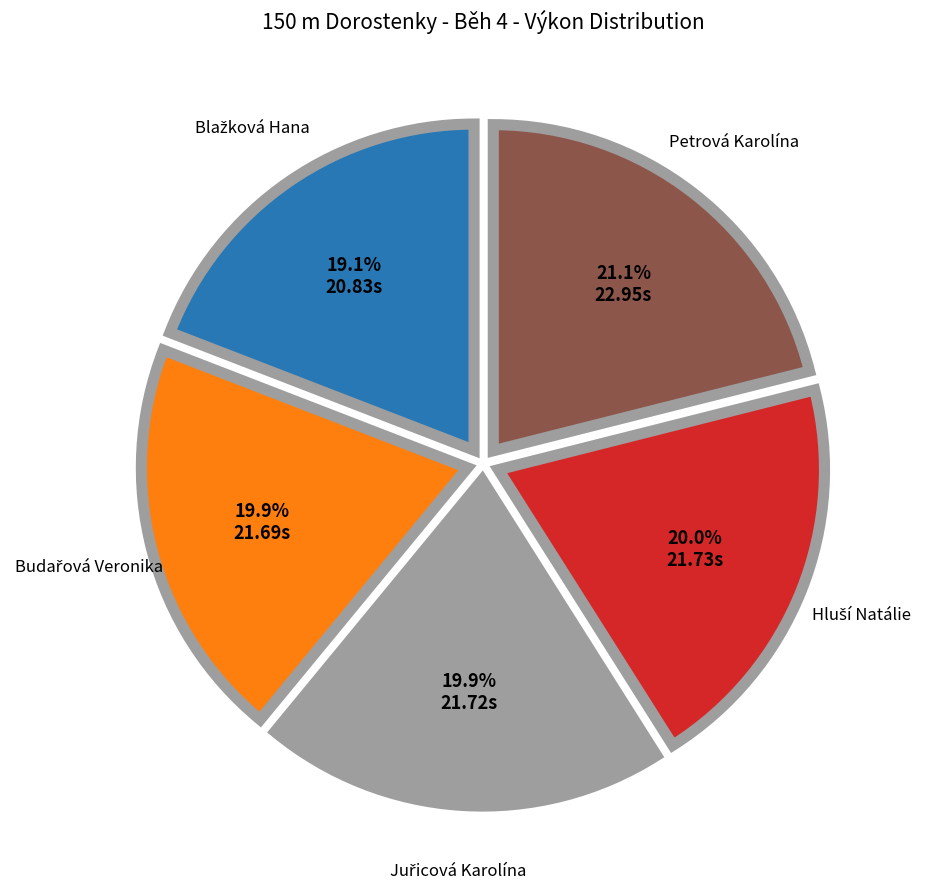

How many slices are in this pie chart?

5